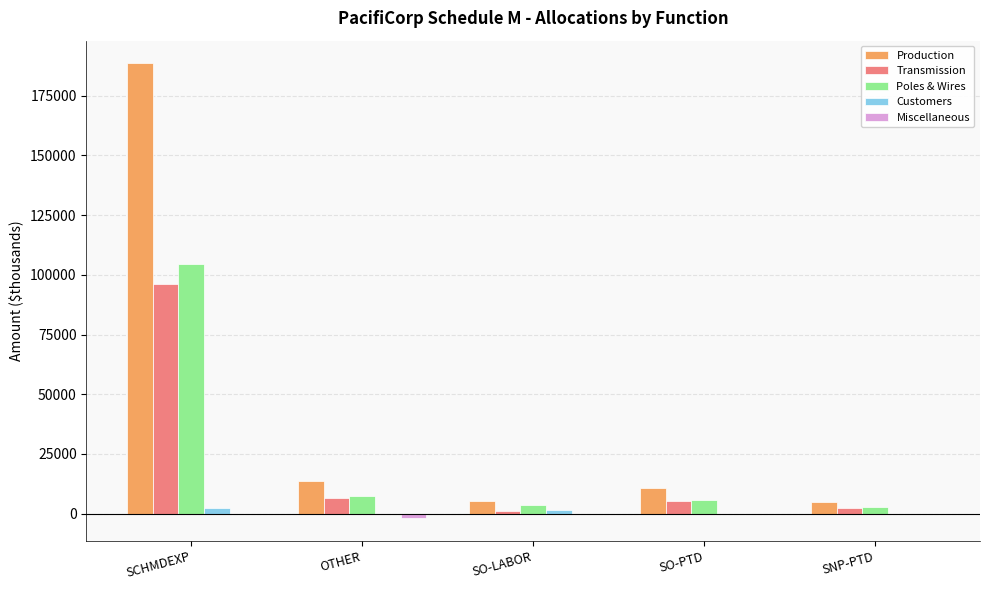

What value does the Production series have at SO-PTD?

10622.8